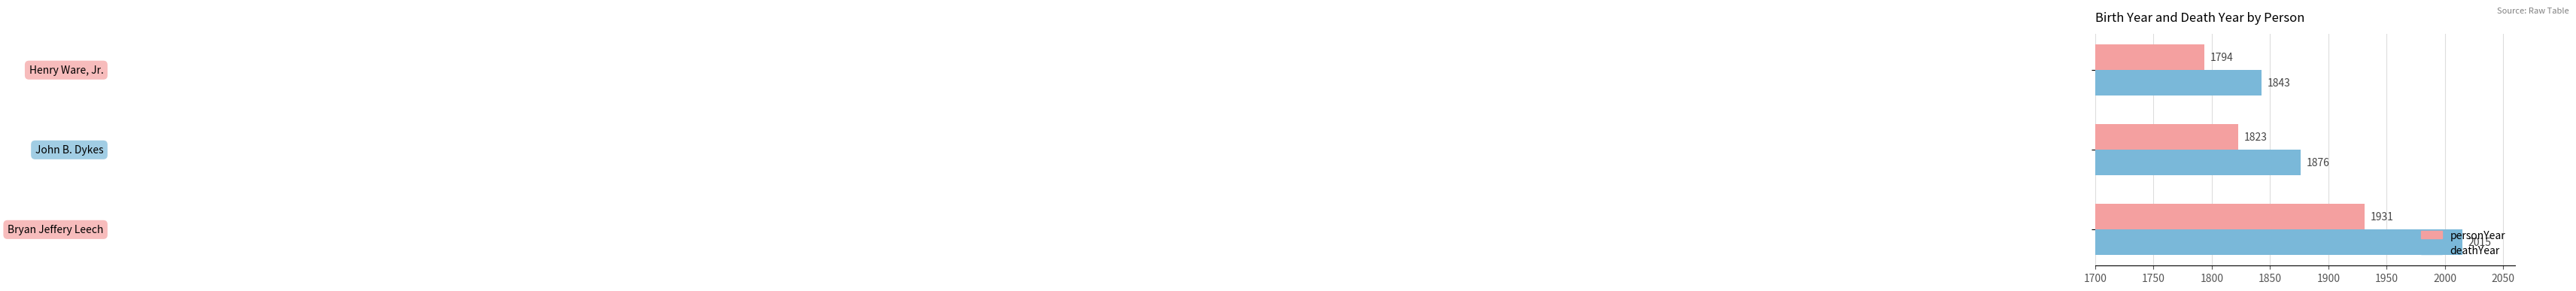

What is the minimum value for deathYear?

1843